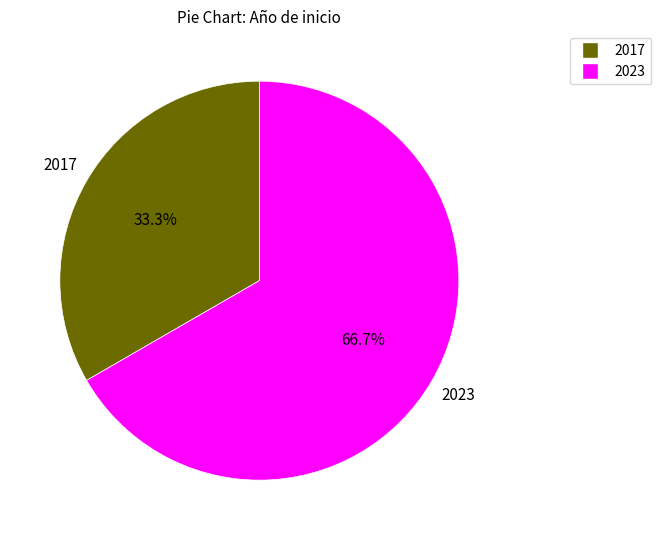

How many segments does this pie chart have?

2